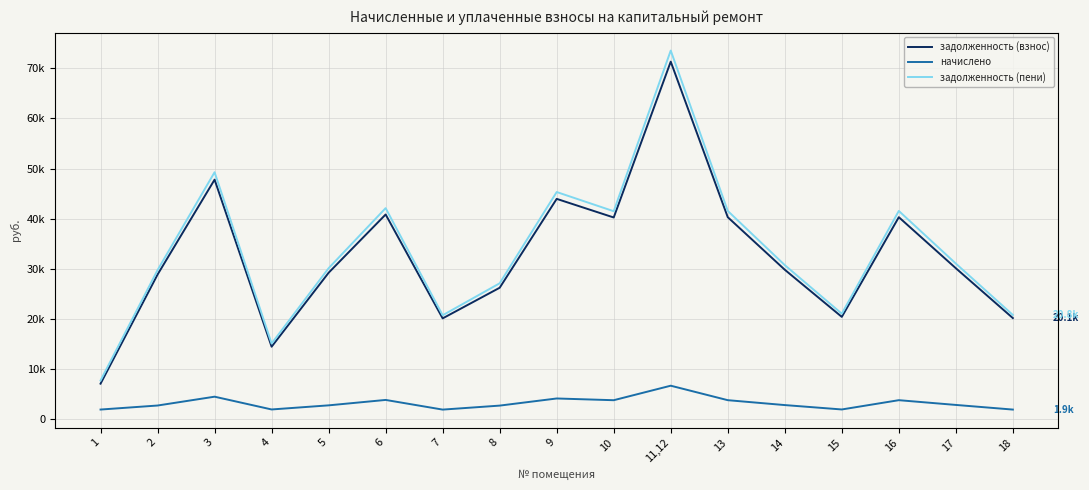

What is the spread (max minus min) of values at 9?

41212.1